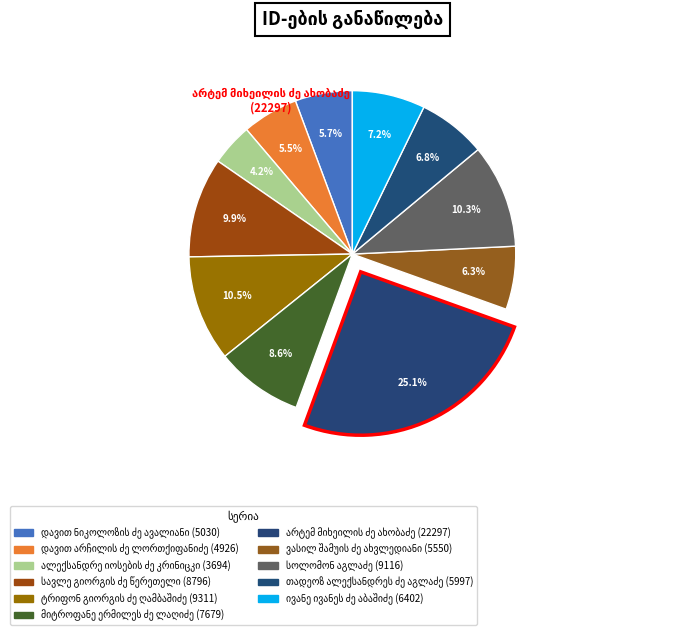

How many slices are in this pie chart?

11